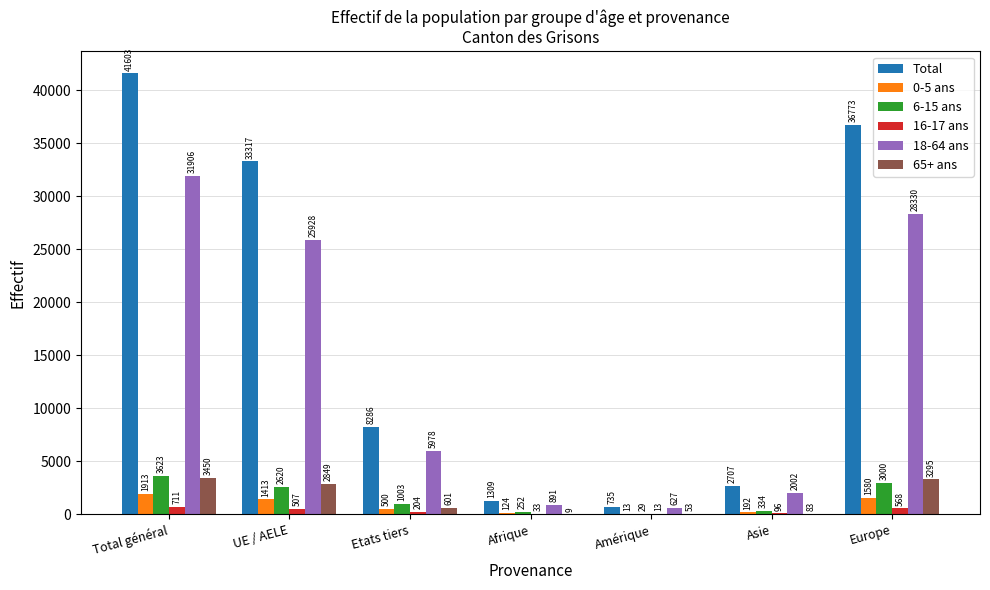

What is the spread (max minus min) of values at Afrique?

1300